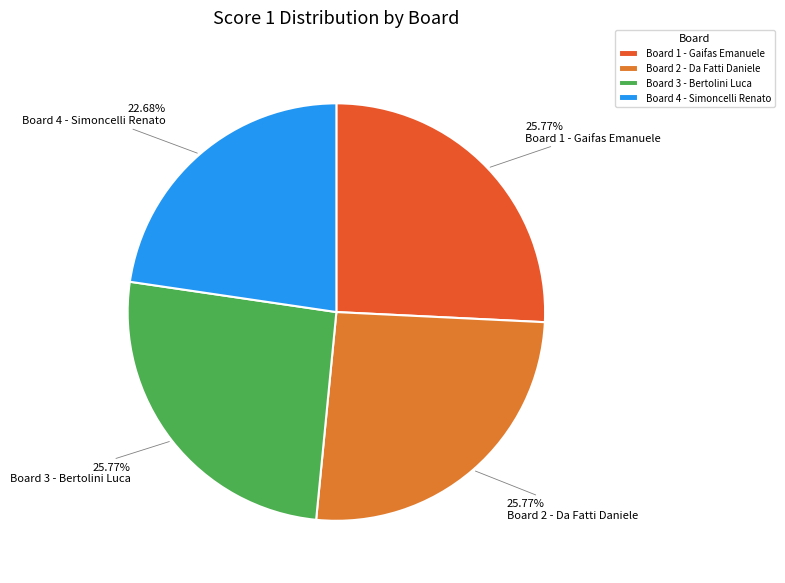

To the nearest percent, what is the combined percentage of Board 2 - Da Fatti Daniele and Board 1 - Gaifas Emanuele?

52%